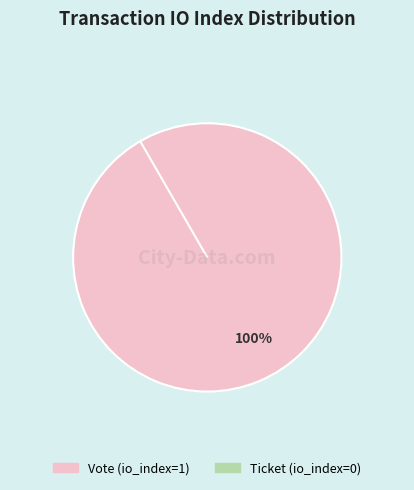

What is the smallest slice in the pie chart?

Ticket